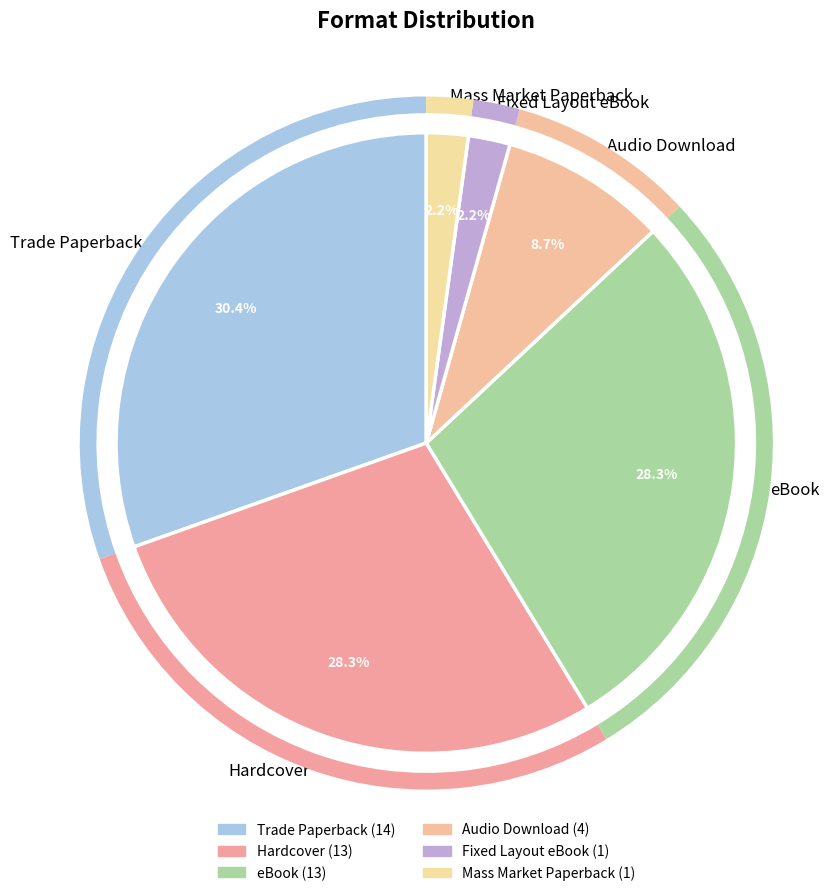

What is the largest slice in the pie chart?

Trade Paperback